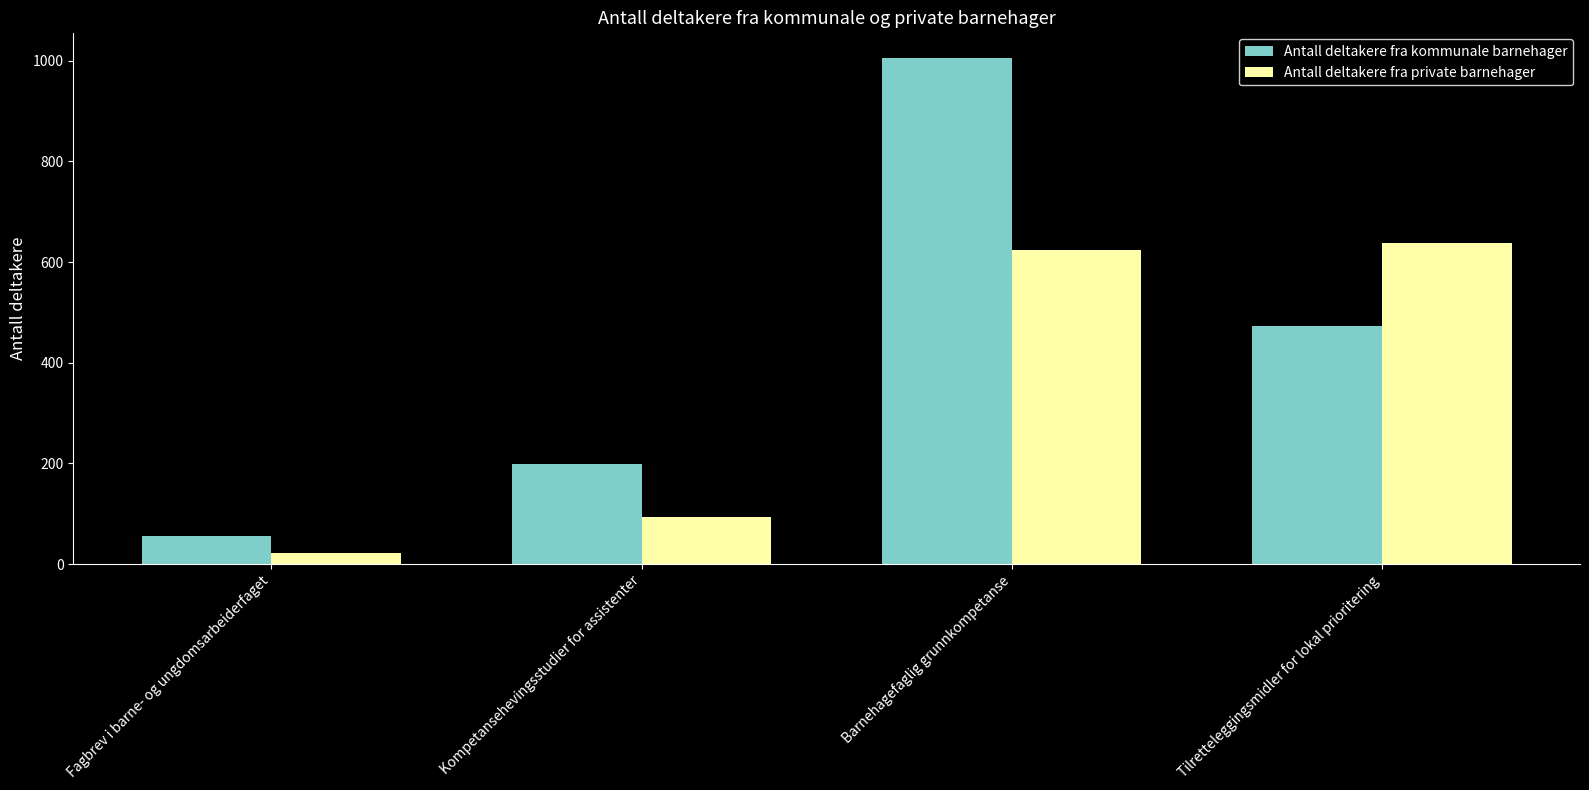

What is the total value across all series at Kompetansehevingsstudier for assistenter?

293